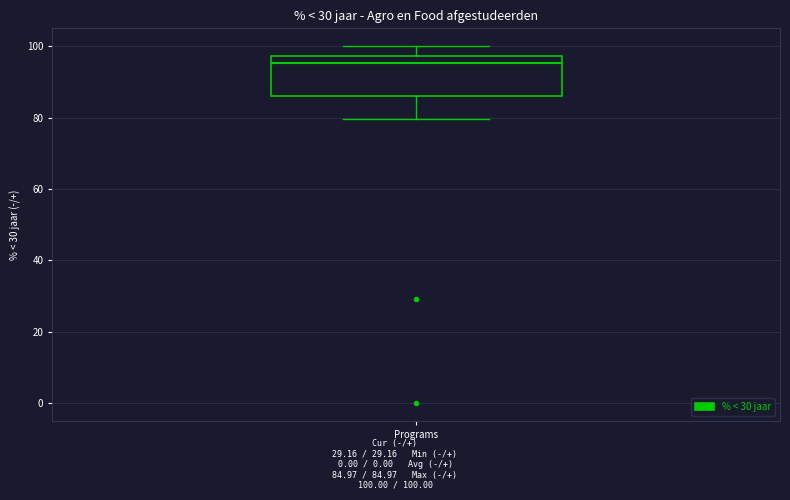

Transcribe this box plot: give where the median line is, the range the box spans, and where the two whiskers end, as read against the y-axis. The values are not printed on the chart, so give them approximately, as read against the axis.

median 96, box 86 to 98, whiskers 80 to 100